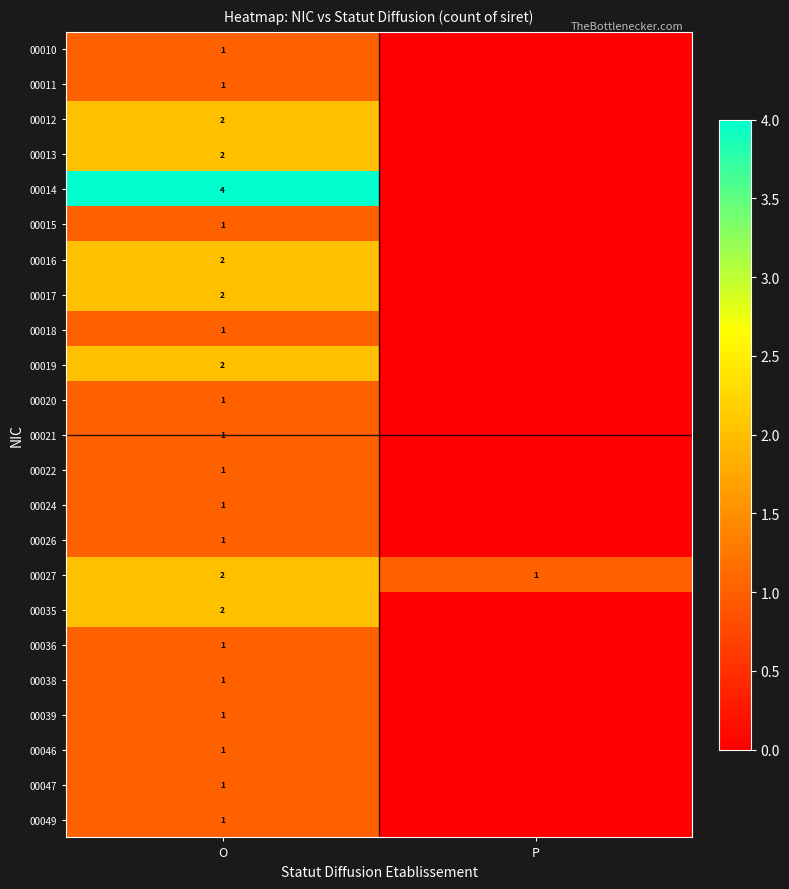

The 00017 series shows 2 at O. True or false?

True